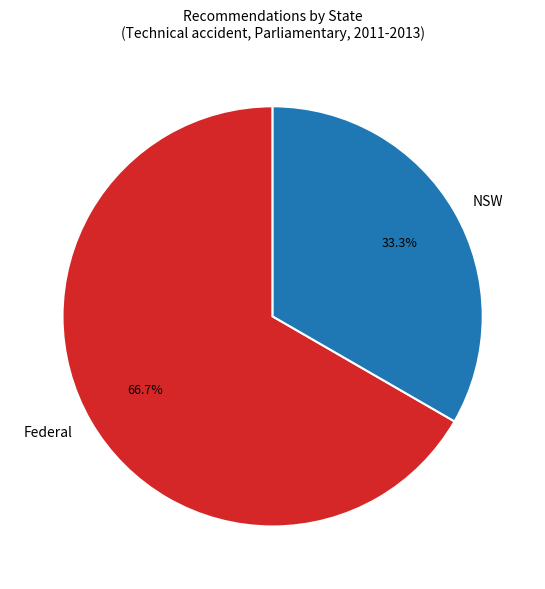

How much of the chart is everything except Federal?

33.3%